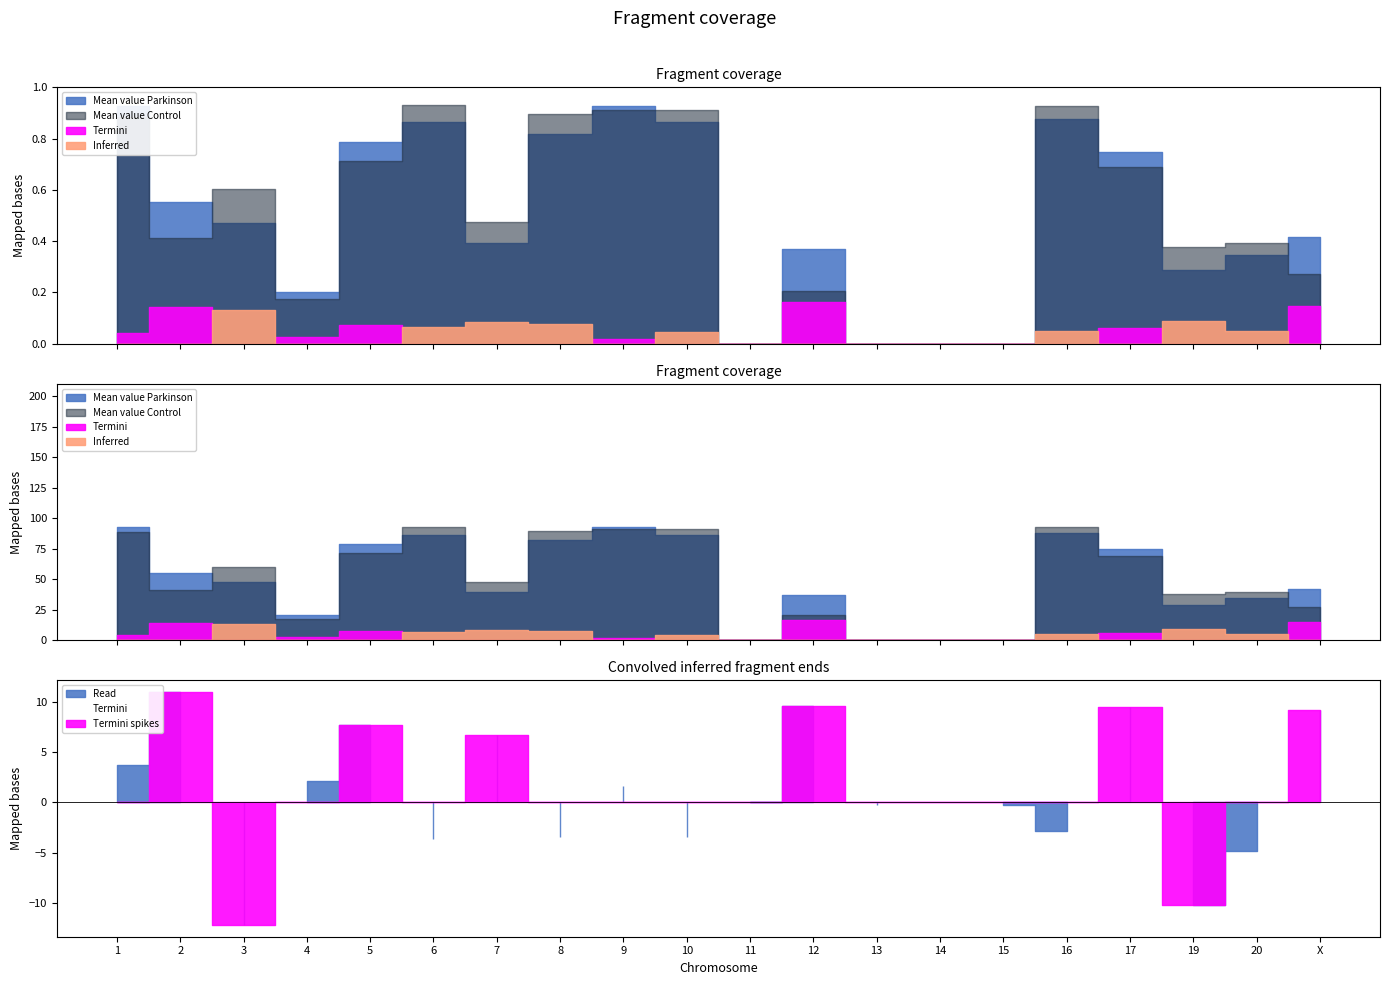

Is the value of Mean value Control at 10 greater than the value of Difference at 13?

Yes